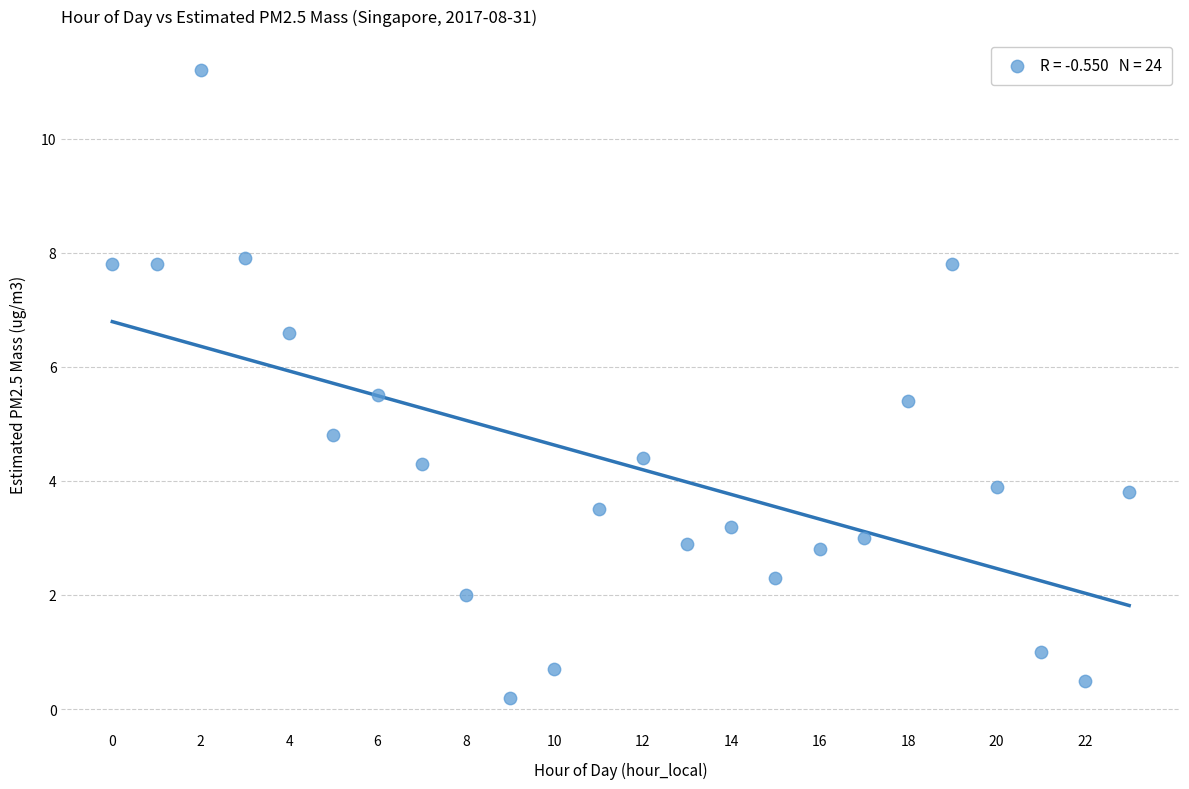

What Y value in the scatter plot is closest to 5?

4.8